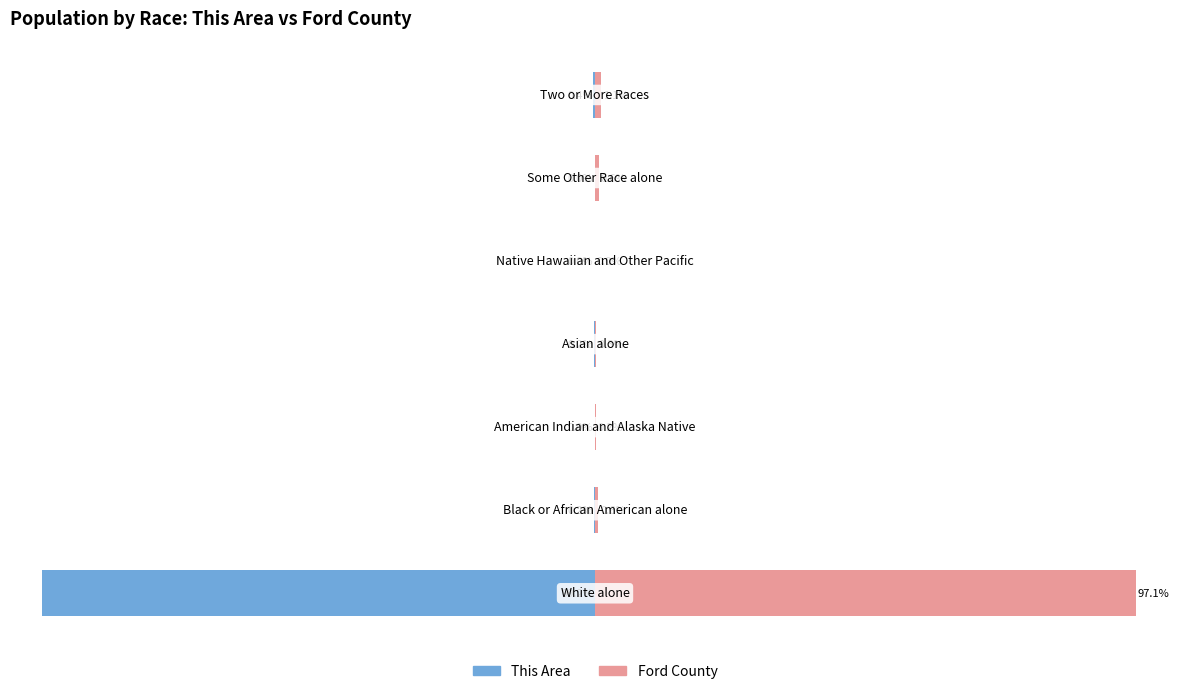

Reading left to right, transcribe all the data shown in this chart.

This Area: -99.2	-0.2	0.0	-0.2	0.0	0.0	-0.4
Ford County: 97.1	0.6	0.2	0.3	0.0	0.6	1.1